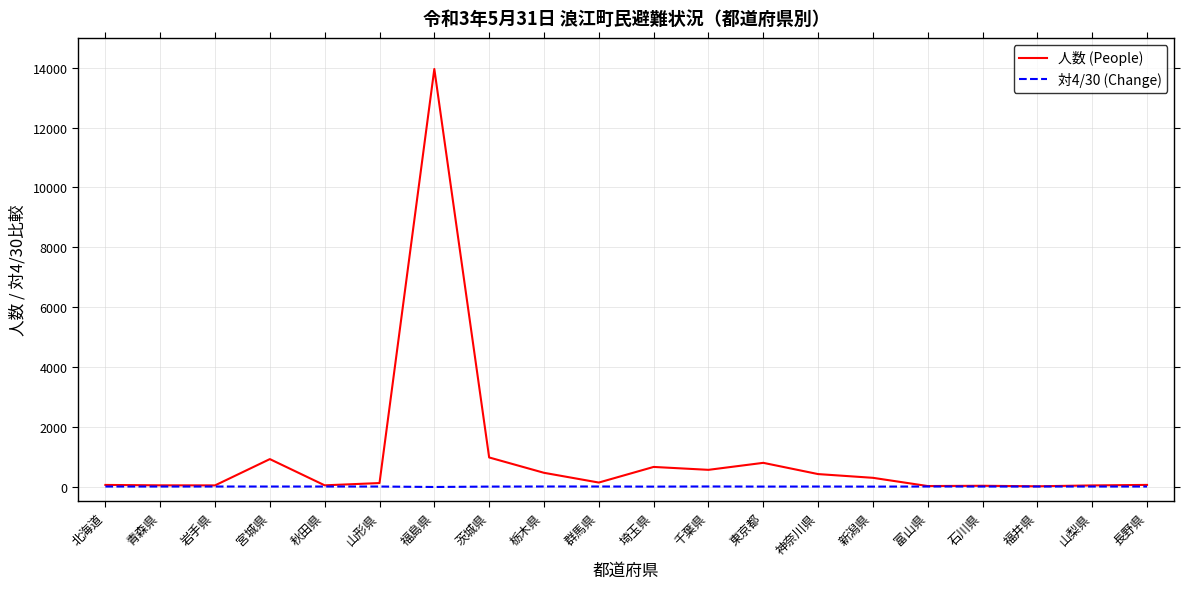

Rank the series by their average value, from highest to lowest.

人数 (People), 対4/30 (Change)